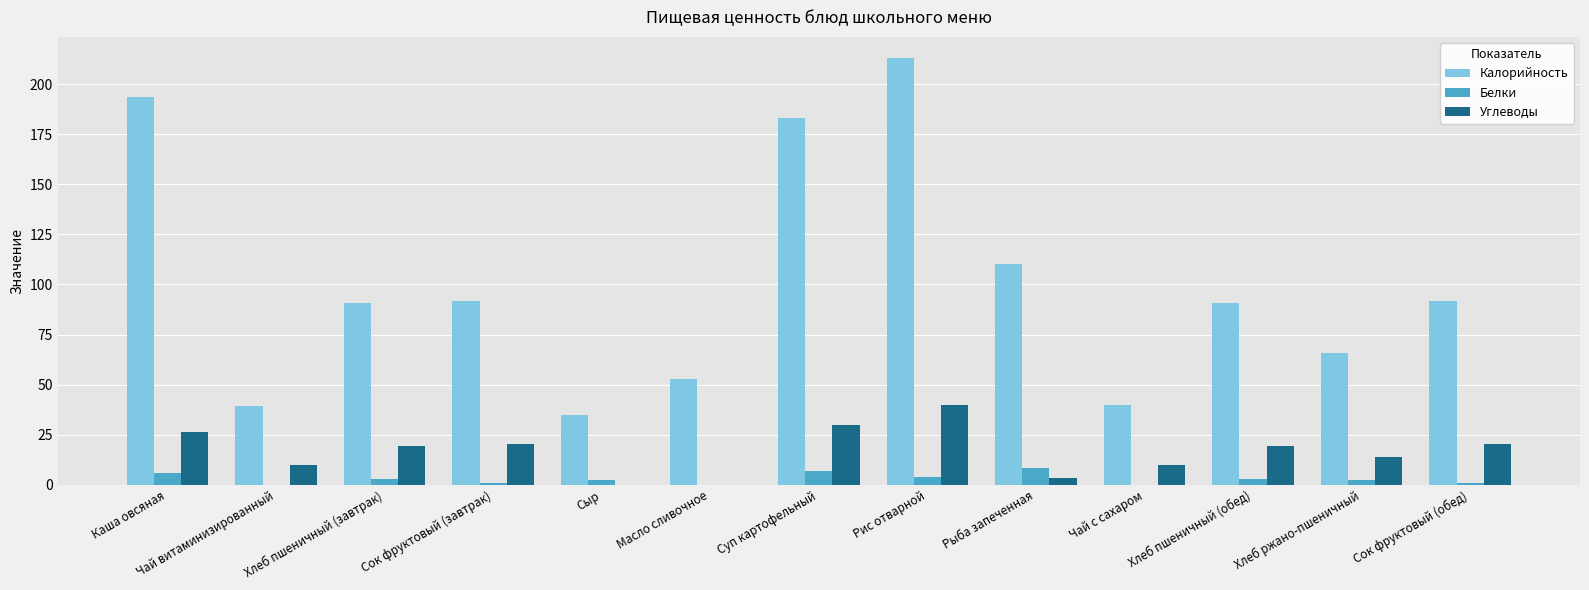

Which label corresponds to the largest value in the chart?

Рис отварной